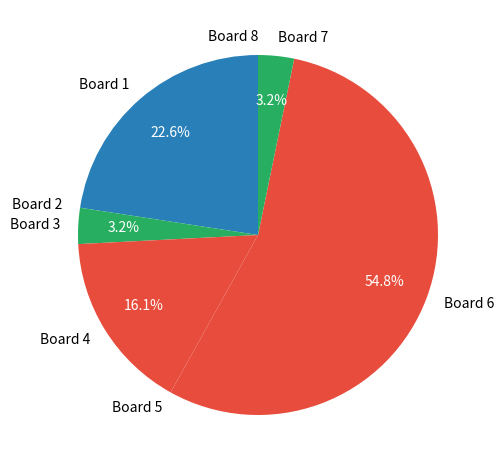

Is Board 6 the majority of the pie?

Yes